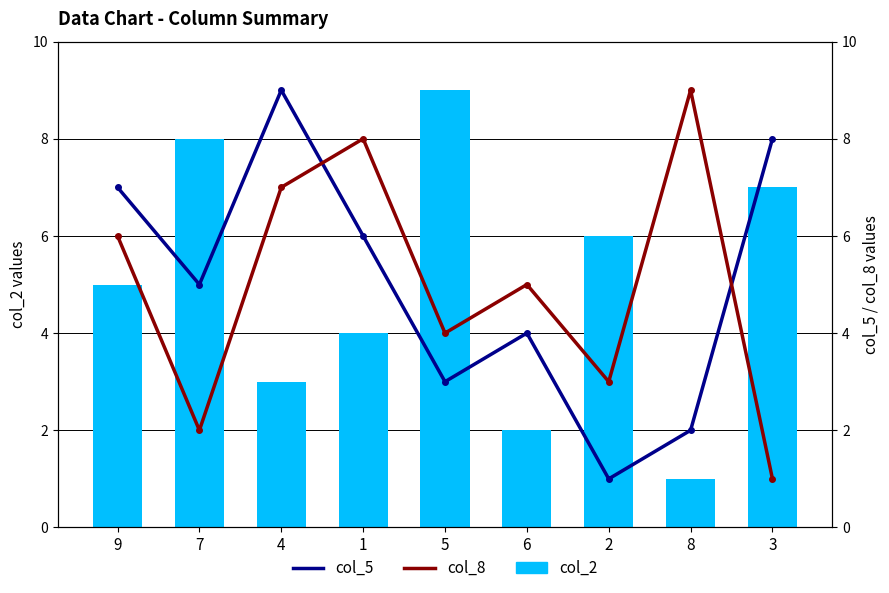

What are all the series names shown in the legend?

col_2, col_5, col_8